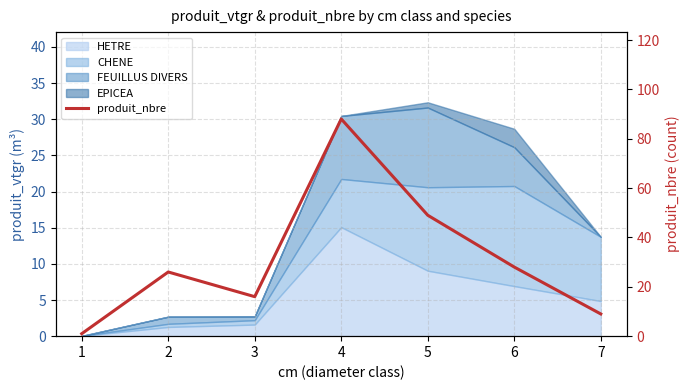

At which category does the chart reach its minimum across all series?

1